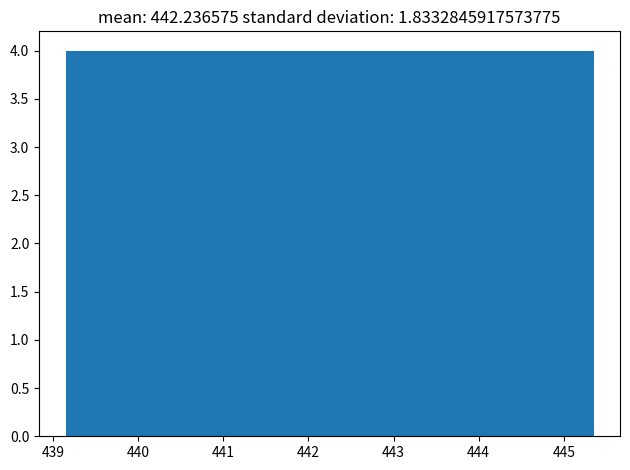

Reading left to right, list every bar in this chart as the range it spans on the x-axis followed by its height. Neither the bar edges nor the heights are printed on the chart, so give them approximately, as read against the axes.

439.1 to 439.8: 4
439.8 to 440.4: 4
440.4 to 441.0: 4
441.0 to 441.6: 4
441.6 to 442.2: 4
442.2 to 442.9: 4
442.9 to 443.5: 4
443.5 to 444.1: 4
444.1 to 444.7: 4
444.7 to 445.4: 4